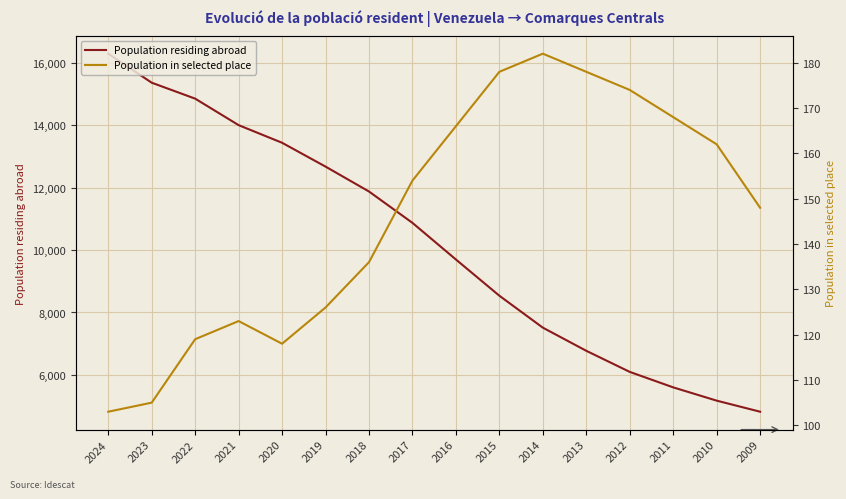

How many data points does each series have?

16